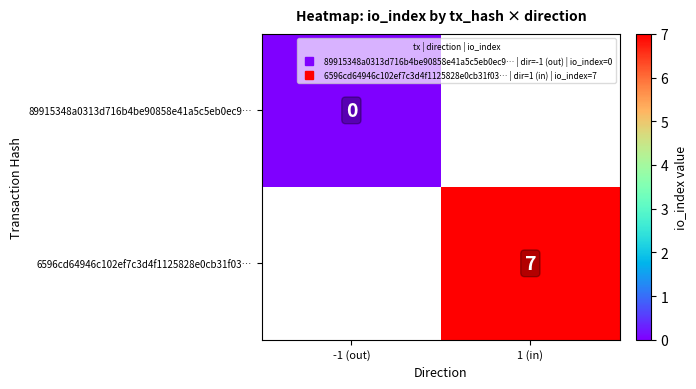

Where is 89915348a0313d716b4be90858e41a5c5eb0ec9… nearest to the value 0?

-1 (out)